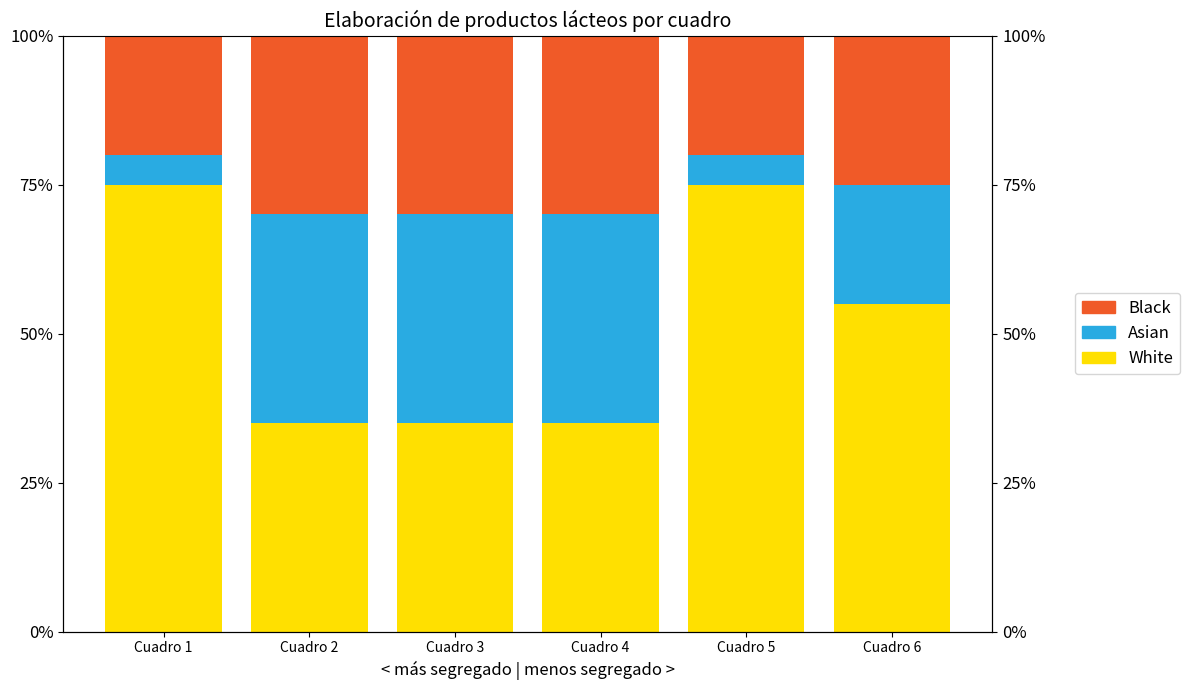

Between Cuadro 3 and Cuadro 6, which is larger?

Cuadro 6